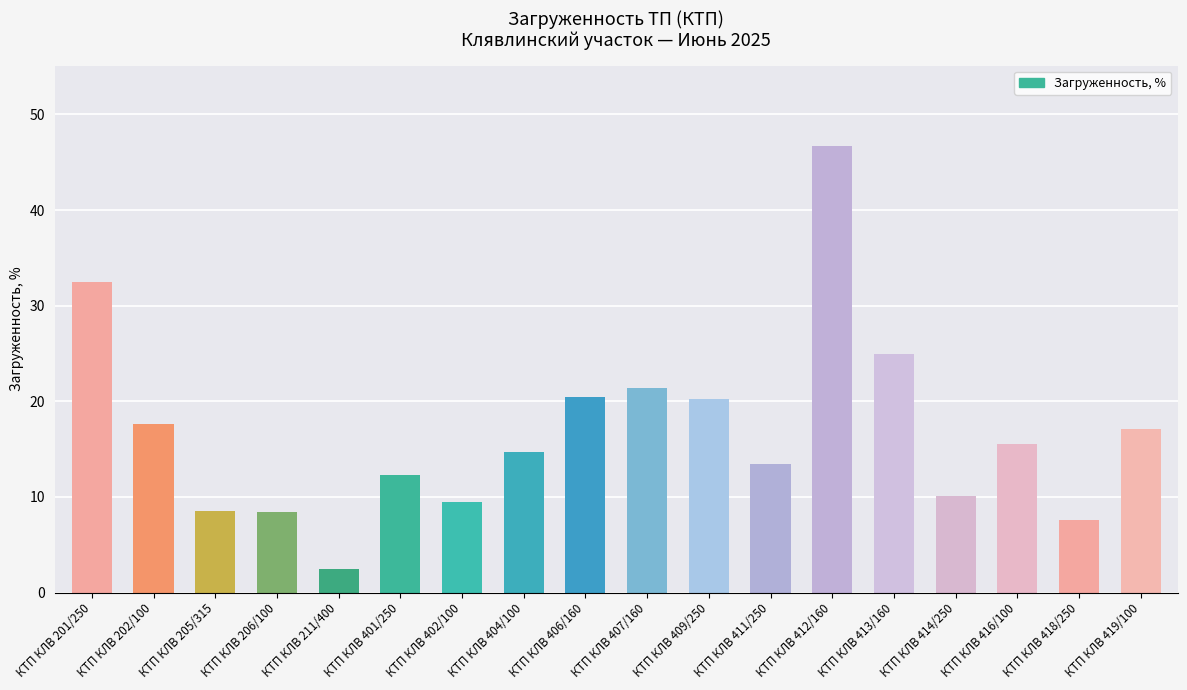

What is the label of the 4th bar from the right?

КТП КЛВ 414/250